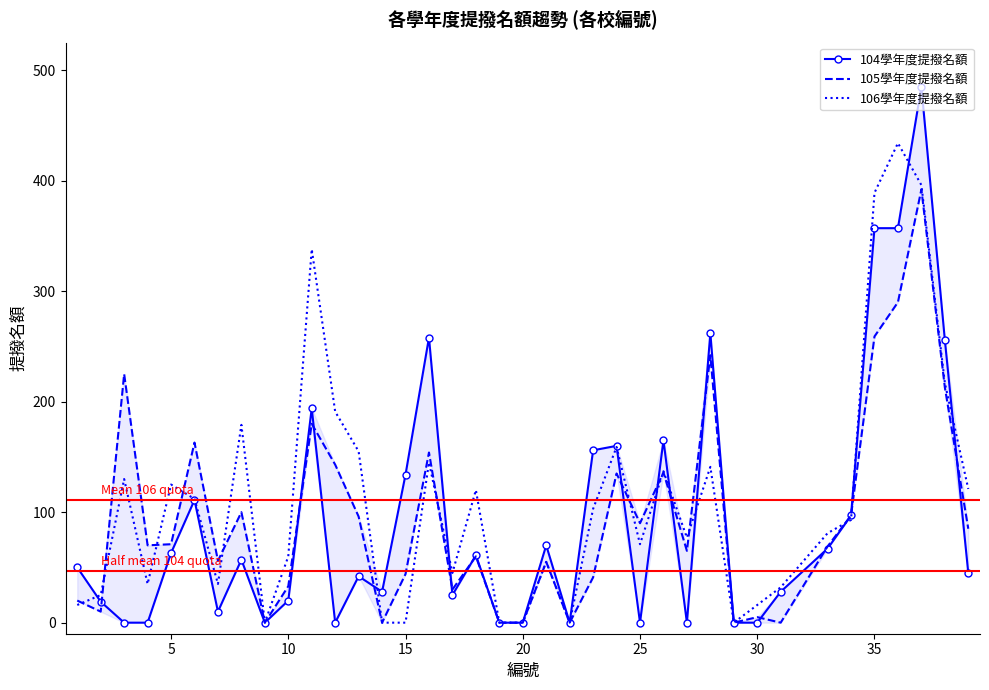

Rank the series by their maximum value, from highest to lowest.

104學年度提撥名額, 106學年度提撥名額, 105學年度提撥名額